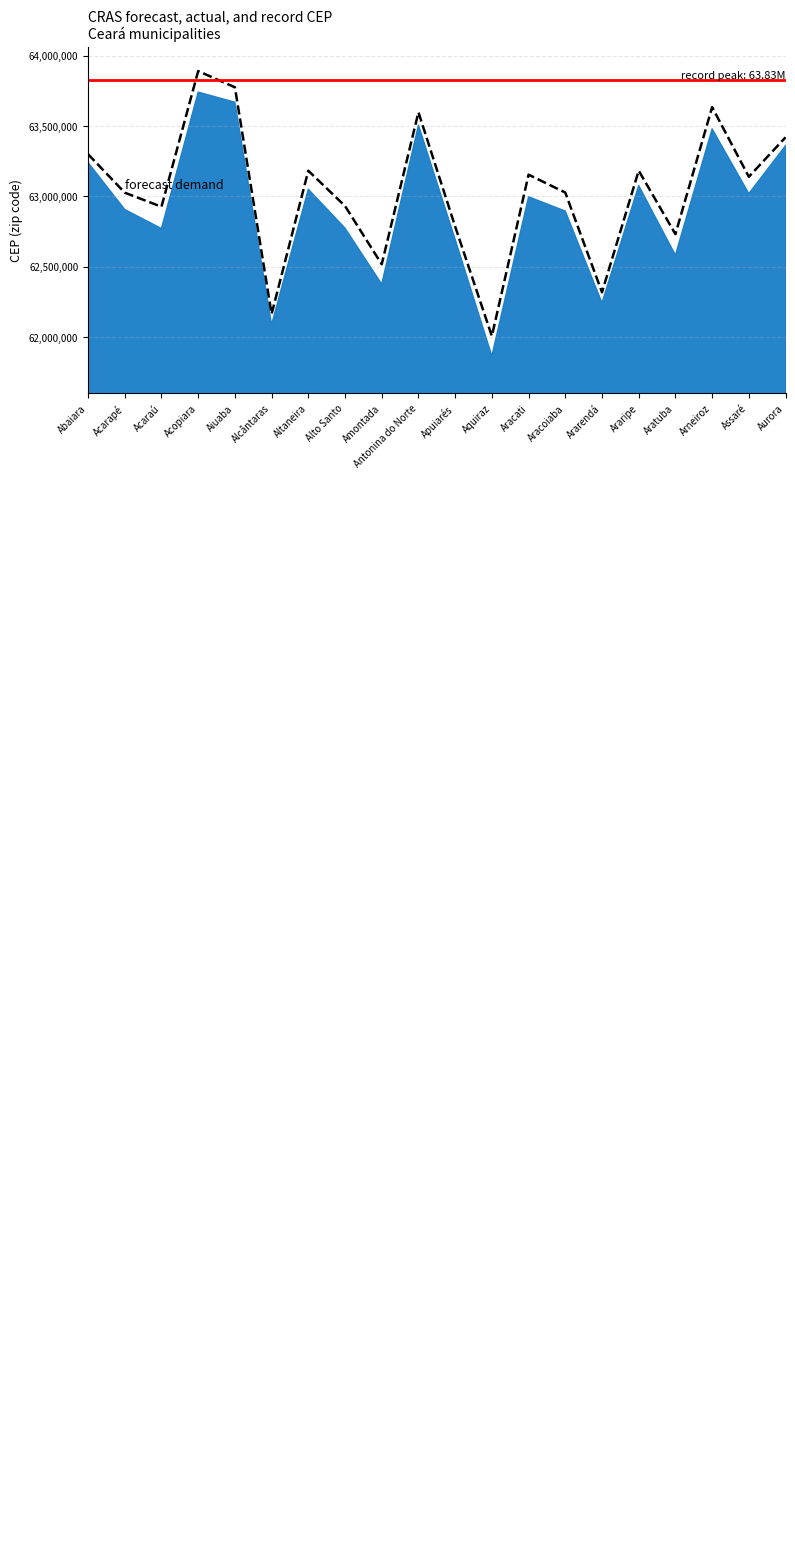

Rank the categories by value from highest to lowest.

Acopiara, Aiuaba, Arneiroz, Antonina do Norte, Aurora, Abaiara, Araripe, Altaneira, Aracati, Assaré, Aracoiaba, Acarapé, Alto Santo, Acaraú, Apuiarés, Aratuba, Amontada, Ararendá, Alcântaras, Aquiraz